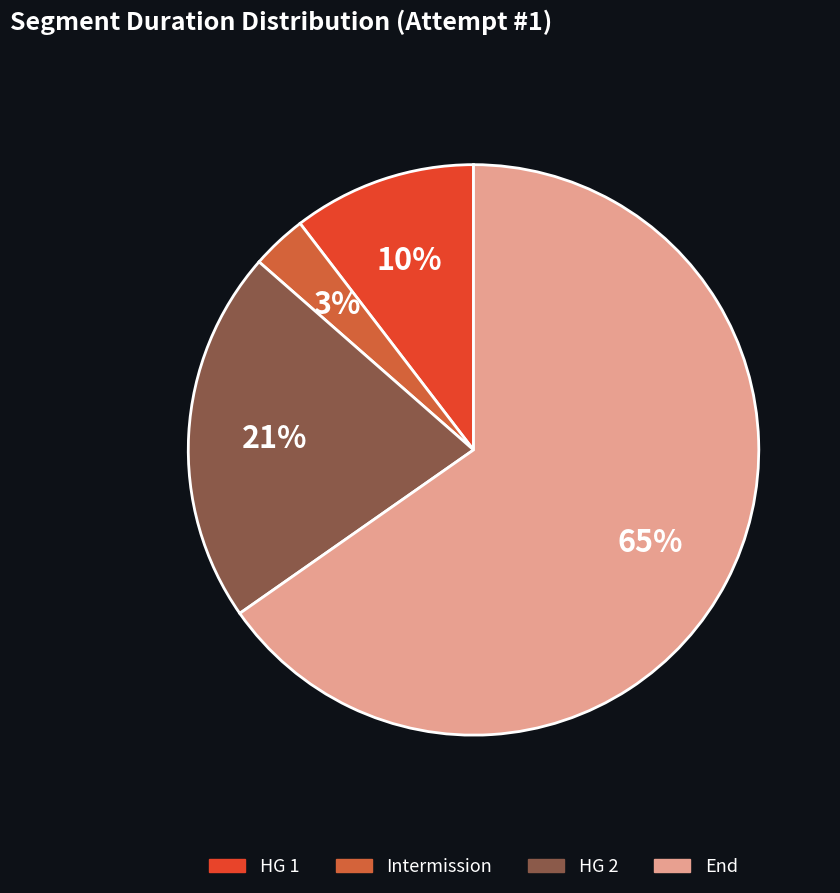

Is it true that Intermission is 3% of the pie?

True